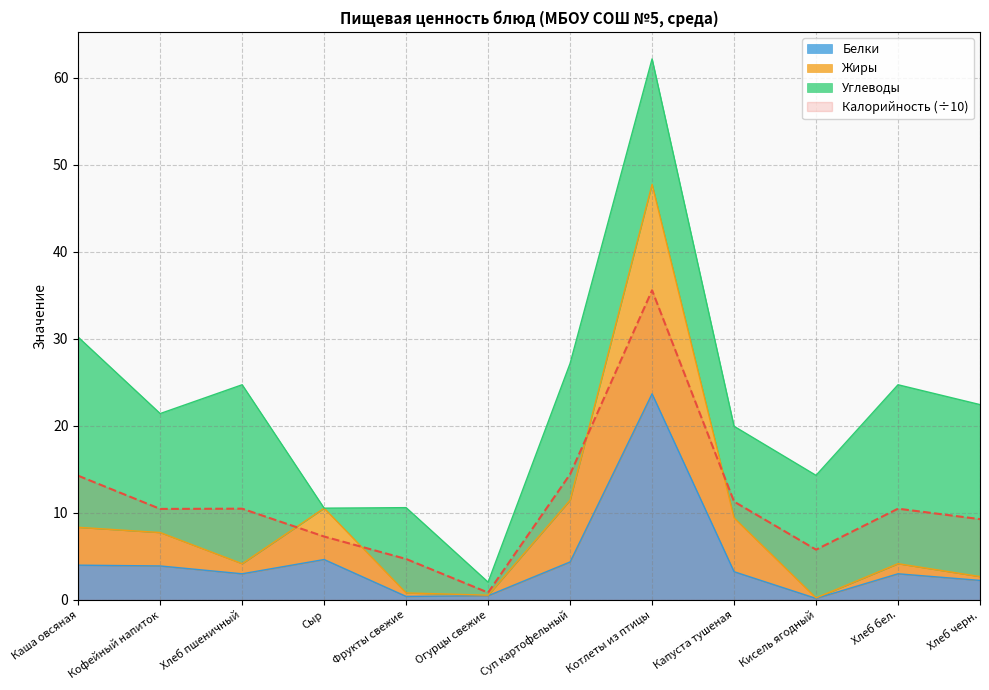

How many intersections are there between Жиры and Калорийность?

4